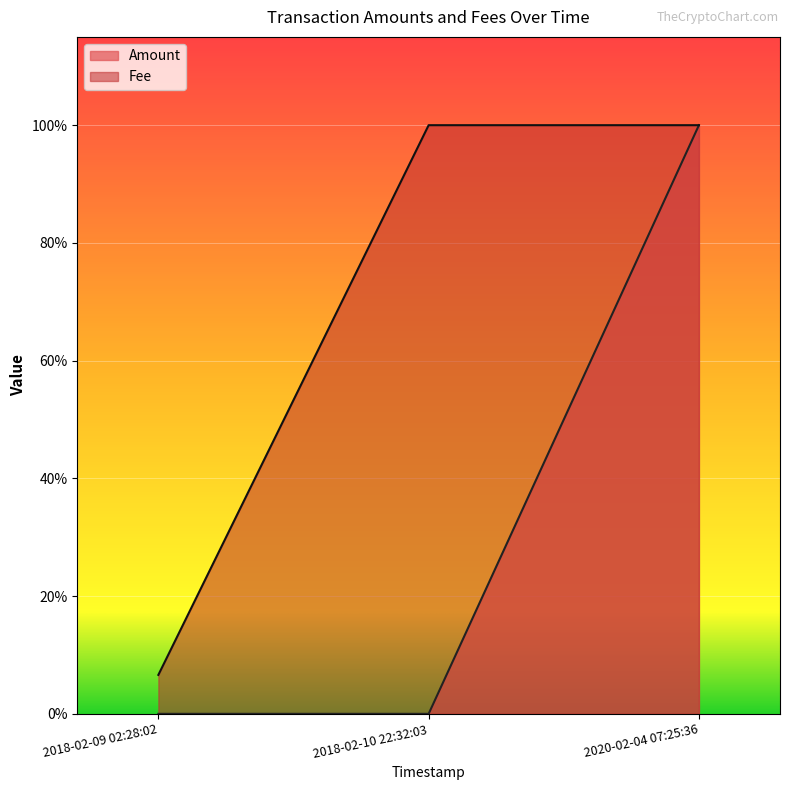

How many distinct data groups are displayed?

2